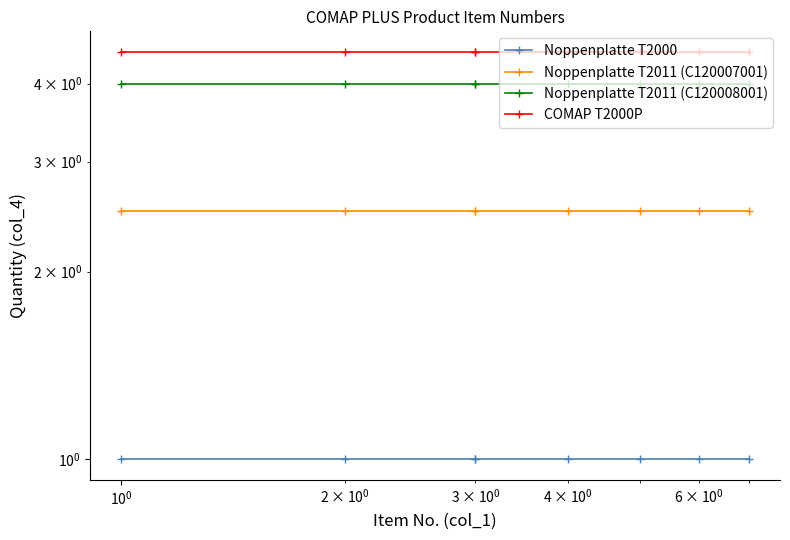

Does the chart display data point markers on the line(s)?

Yes